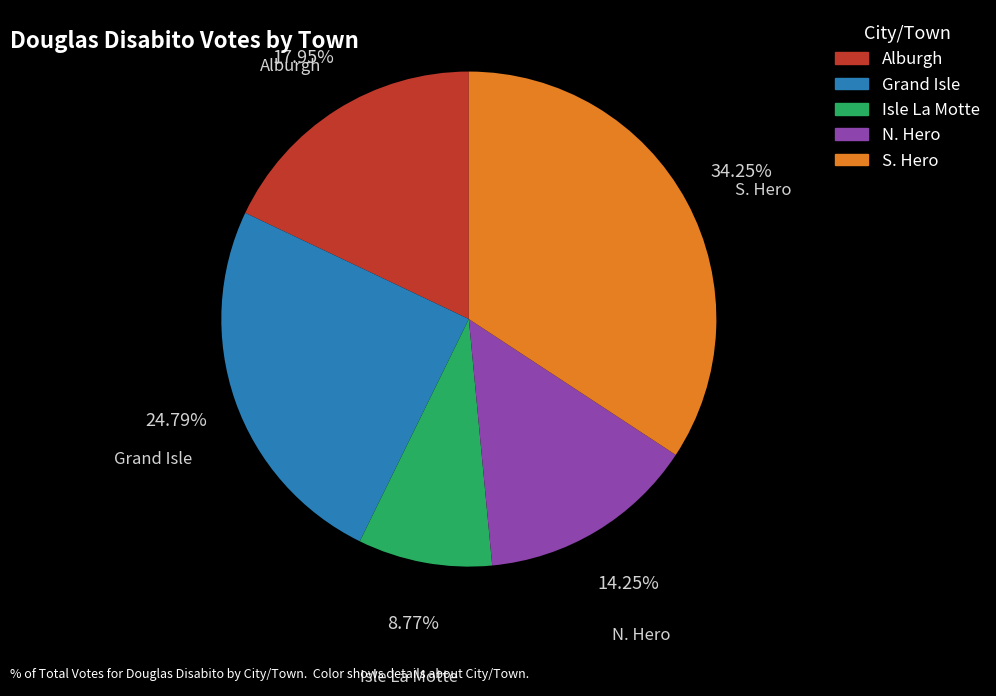

To the nearest percent, what is the difference between the Grand Isle and Isle La Motte slice percentages?

16%